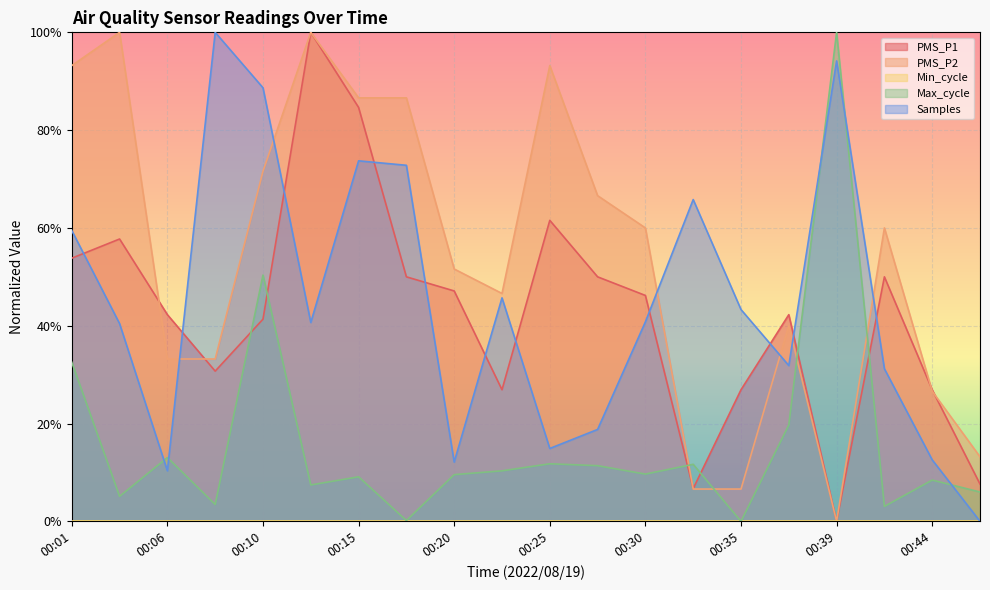

What is the spread (max minus min) of values at 00:35?

43.3